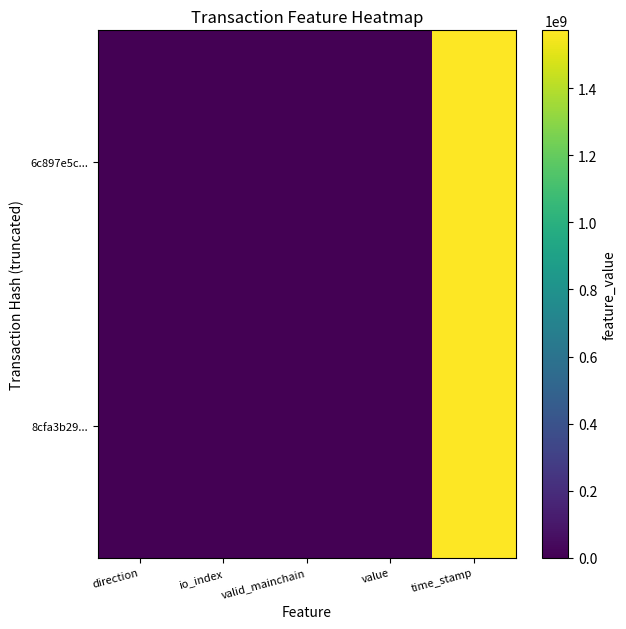

Rank the series by their maximum value, from highest to lowest.

6c897e5c..., 8cfa3b29...